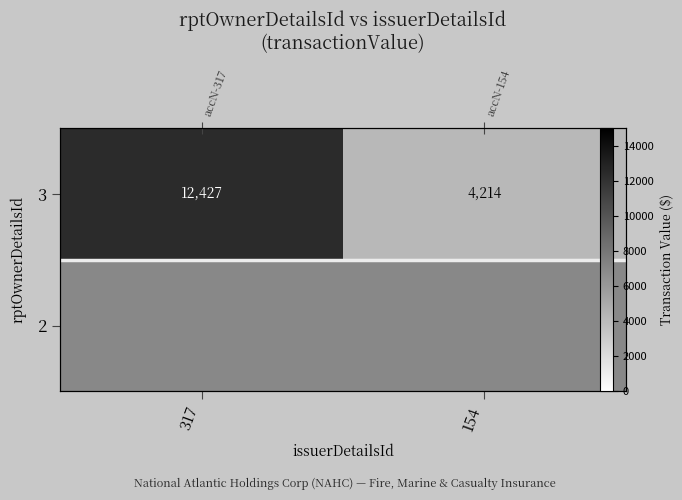

The 3 series shows 19253.4 at 317. True or false?

False